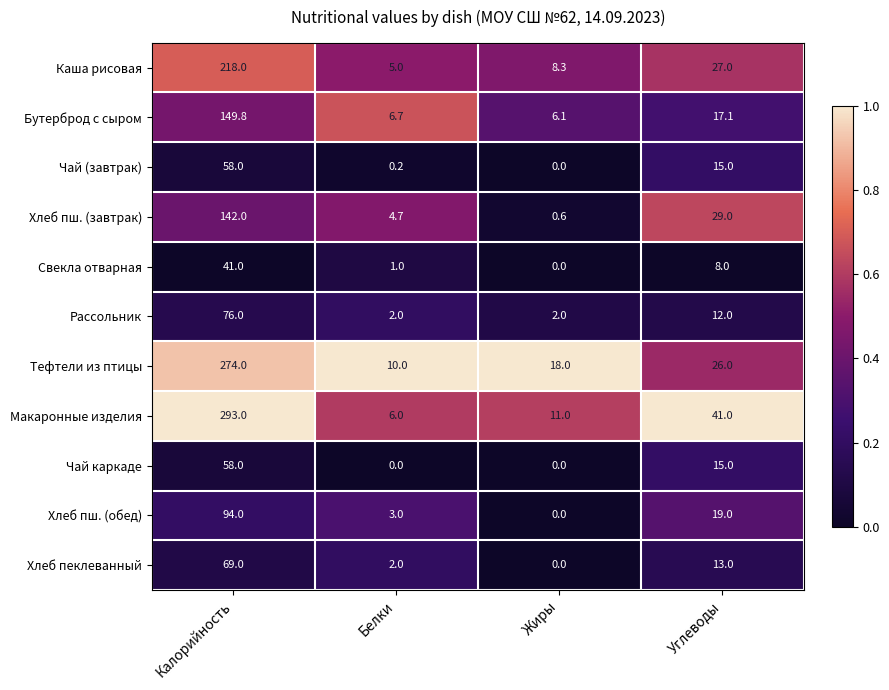

What is the sum of the Свекла отварная values at Калорийность and Белки?

42.0